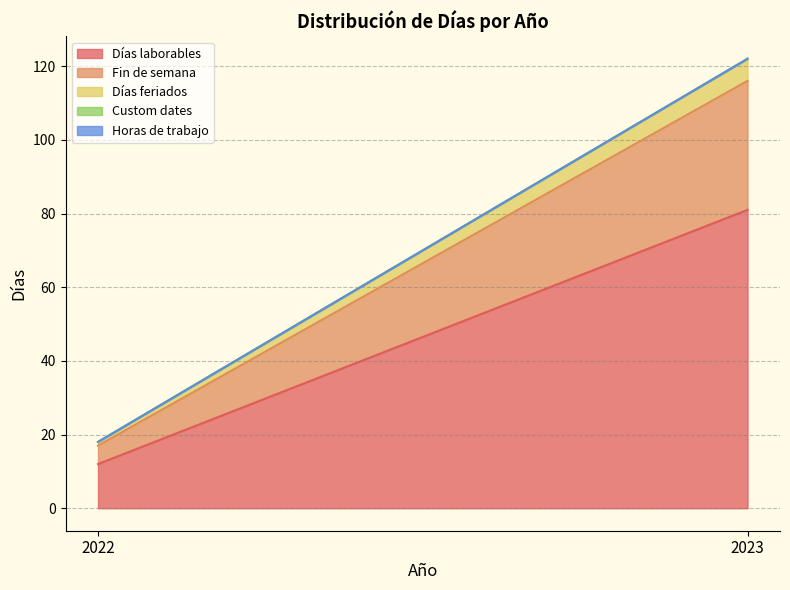

What are all the series names shown in the legend?

Días laborables, Fin de semana, Días feriados, Custom dates, Horas de trabajo